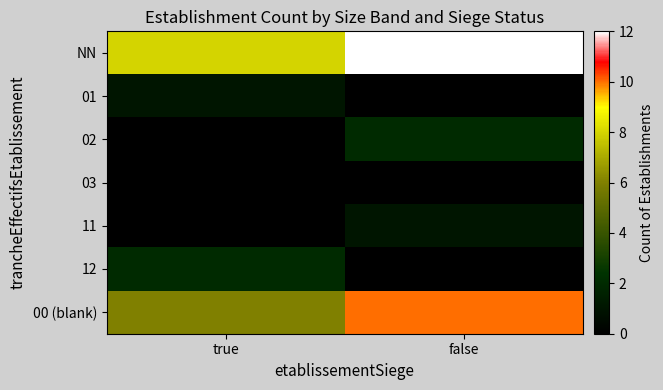

Between false and true, which is larger?

false